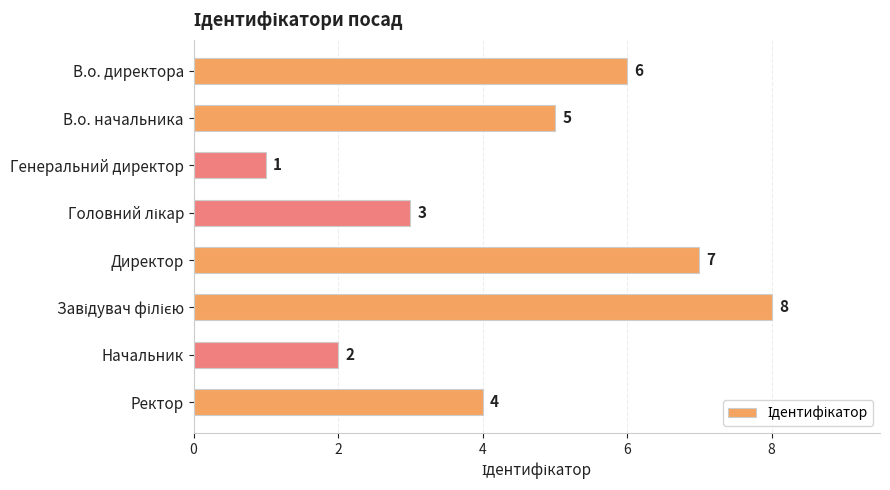

What is the change in value from Директор to Ректор?

-3